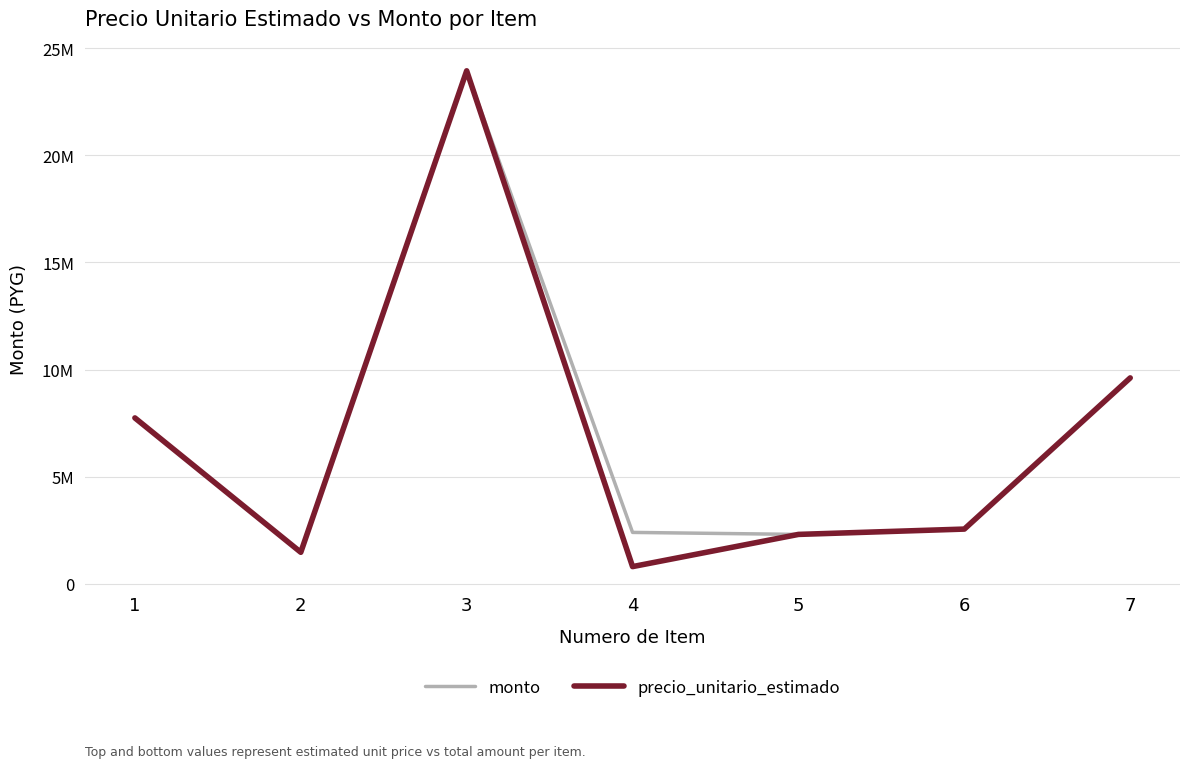

At which label does monto first exceed 2550667?

1